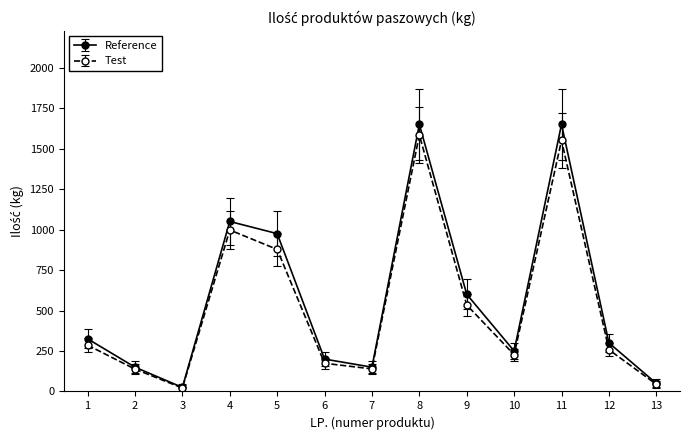

At how many categories does at least one series exceed 464?

5